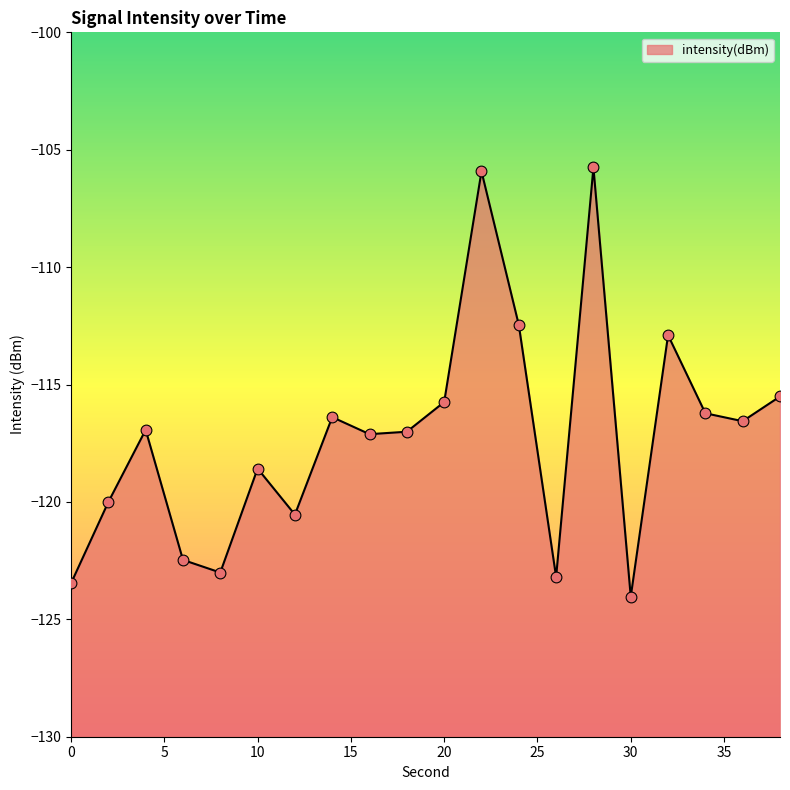

What is the change in value from 22 to 28?

+0.2